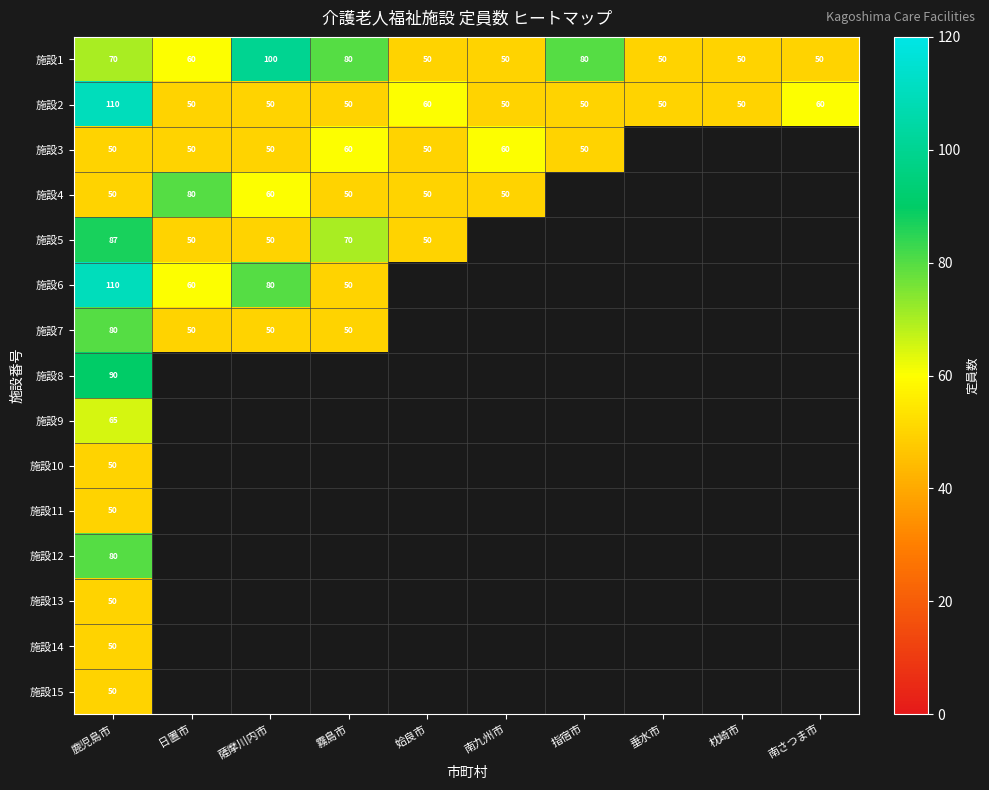

Which category has the lowest value across all series?

姶良市